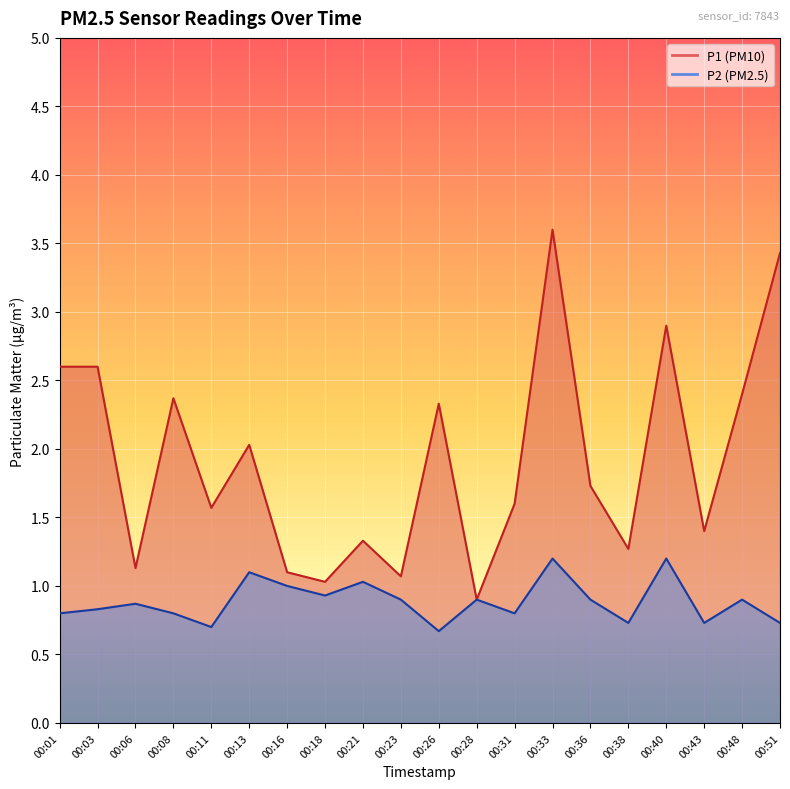

Between 00:40 and 00:13, which is larger?

00:40